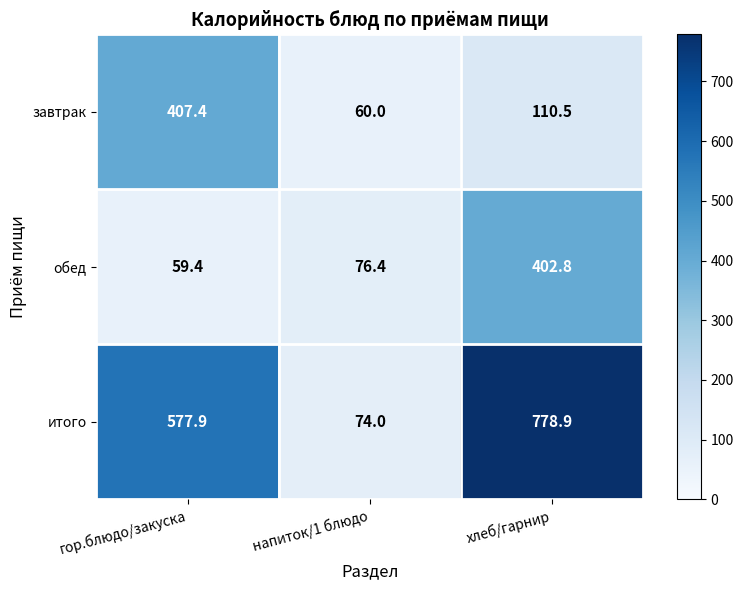

How many values in the завтрак series exceed 110?

2